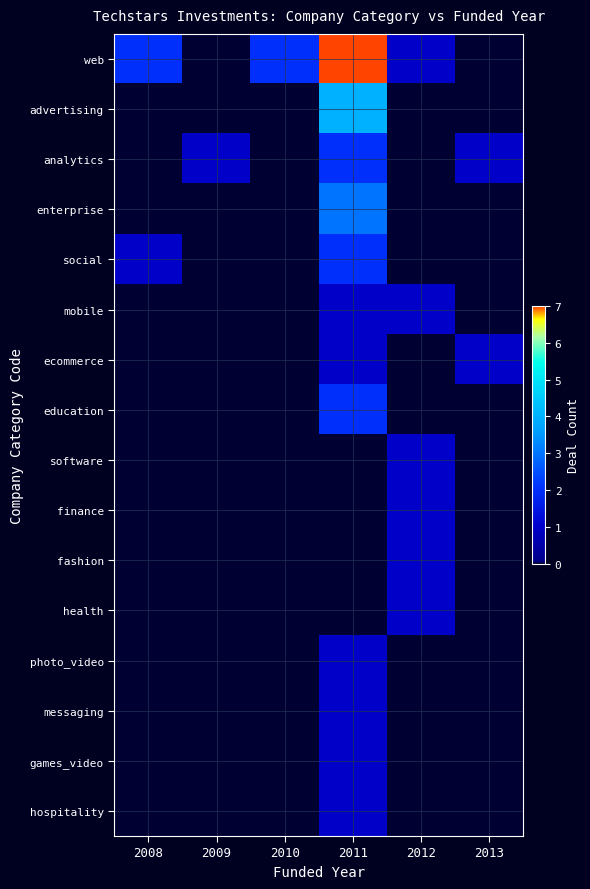

Reading right to left, what are all the values shown in this chart?

web: 2013=0	2012=1	2011=7	2010=2	2009=0	2008=2
advertising: 2013=0	2012=0	2011=4	2010=0	2009=0	2008=0
analytics: 2013=1	2012=0	2011=2	2010=0	2009=1	2008=0
enterprise: 2013=0	2012=0	2011=3	2010=0	2009=0	2008=0
social: 2013=0	2012=0	2011=2	2010=0	2009=0	2008=1
mobile: 2013=0	2012=1	2011=1	2010=0	2009=0	2008=0
ecommerce: 2013=1	2012=0	2011=1	2010=0	2009=0	2008=0
education: 2013=0	2012=0	2011=2	2010=0	2009=0	2008=0
software: 2013=0	2012=1	2011=0	2010=0	2009=0	2008=0
finance: 2013=0	2012=1	2011=0	2010=0	2009=0	2008=0
fashion: 2013=0	2012=1	2011=0	2010=0	2009=0	2008=0
health: 2013=0	2012=1	2011=0	2010=0	2009=0	2008=0
photo_video: 2013=0	2012=0	2011=1	2010=0	2009=0	2008=0
messaging: 2013=0	2012=0	2011=1	2010=0	2009=0	2008=0
games_video: 2013=0	2012=0	2011=1	2010=0	2009=0	2008=0
hospitality: 2013=0	2012=0	2011=1	2010=0	2009=0	2008=0